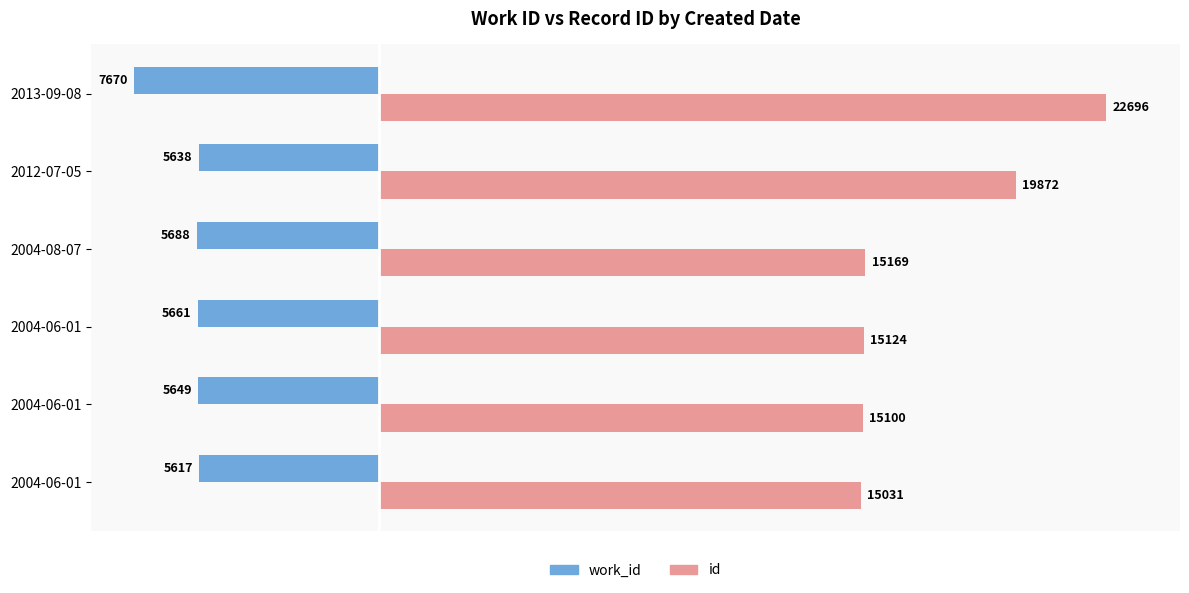

What is the difference between the maximum and minimum values in the id series?

7665